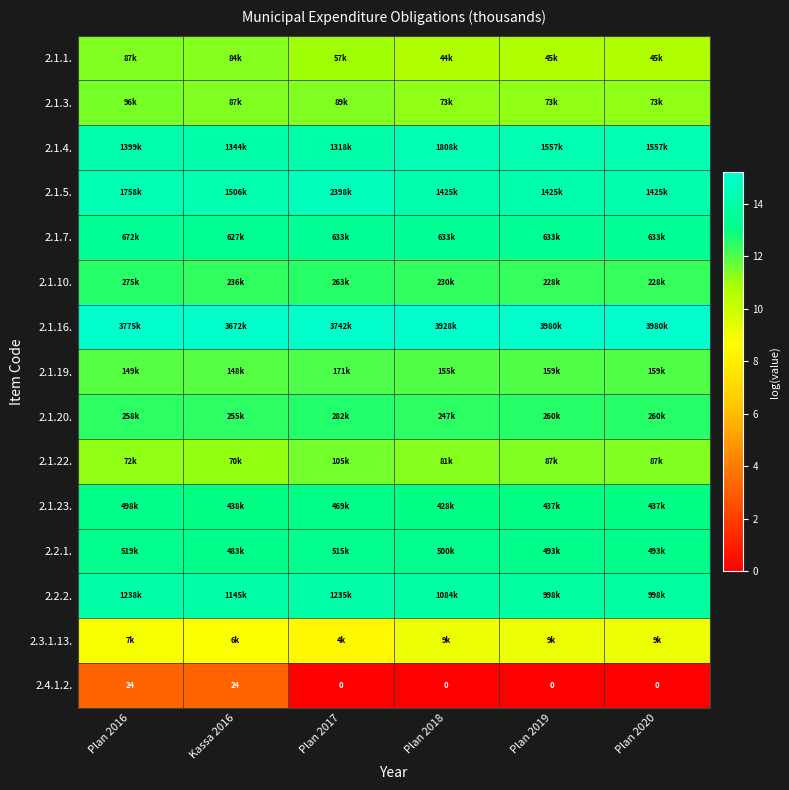

What is the spread (max minus min) of values at Plan 2019?

15.2